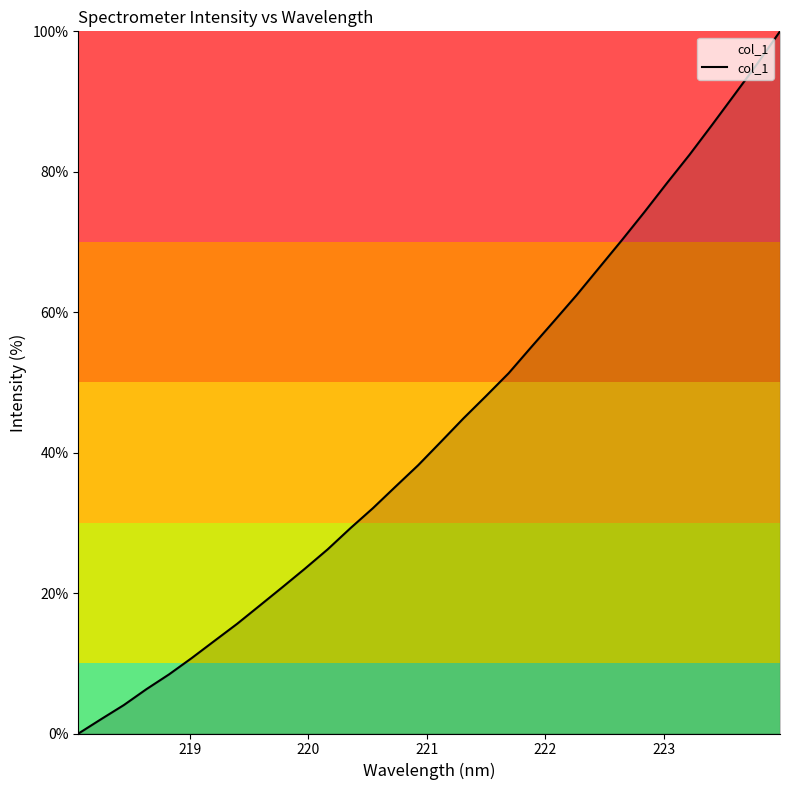

What is the maximum value shown in the chart?

100.0